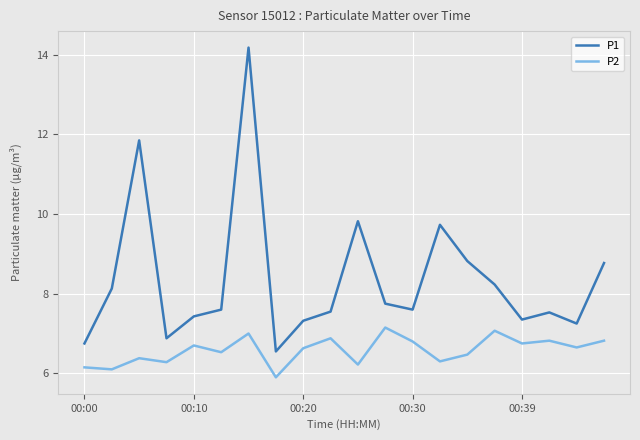

What is the highest value of the P2 series?

7.2